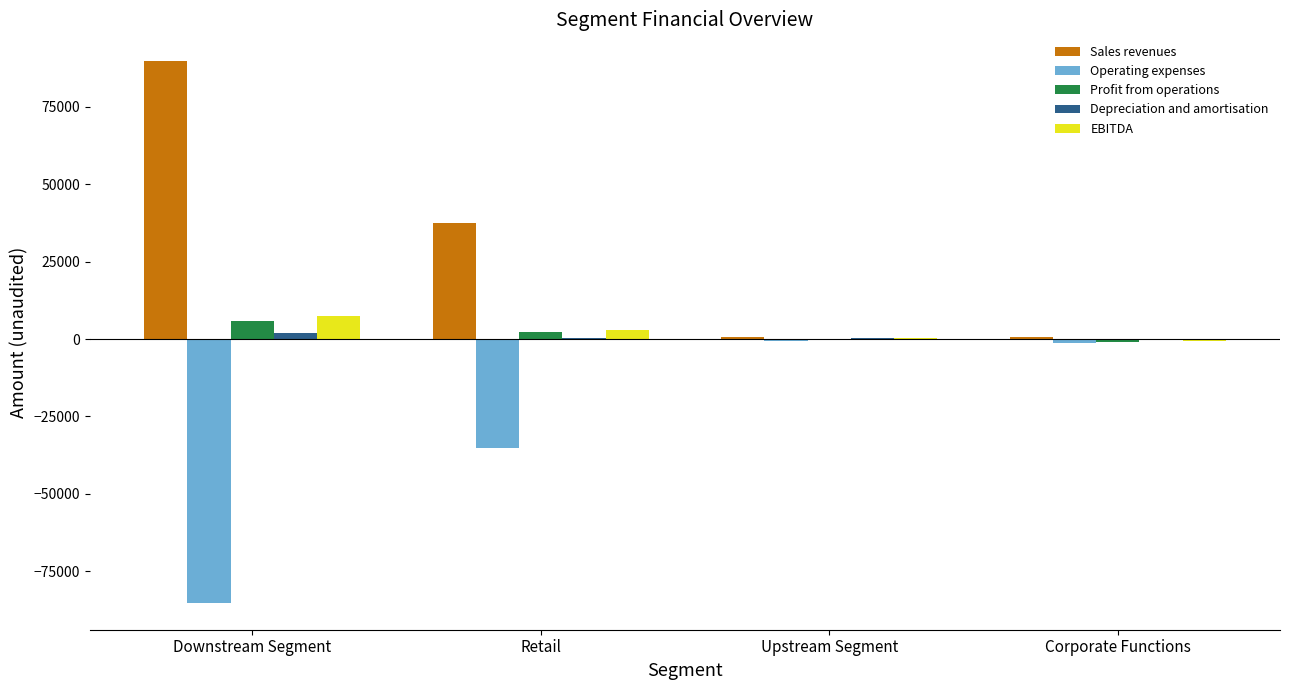

What is the sum of all Sales revenues values?

128346